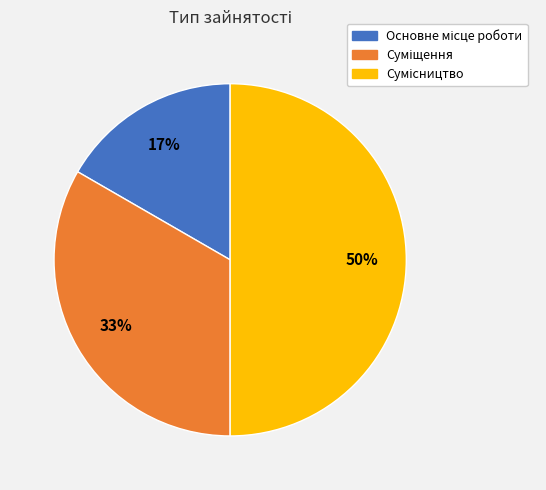

To the nearest percent, what is the difference between the largest and smallest slice percentages?

33%